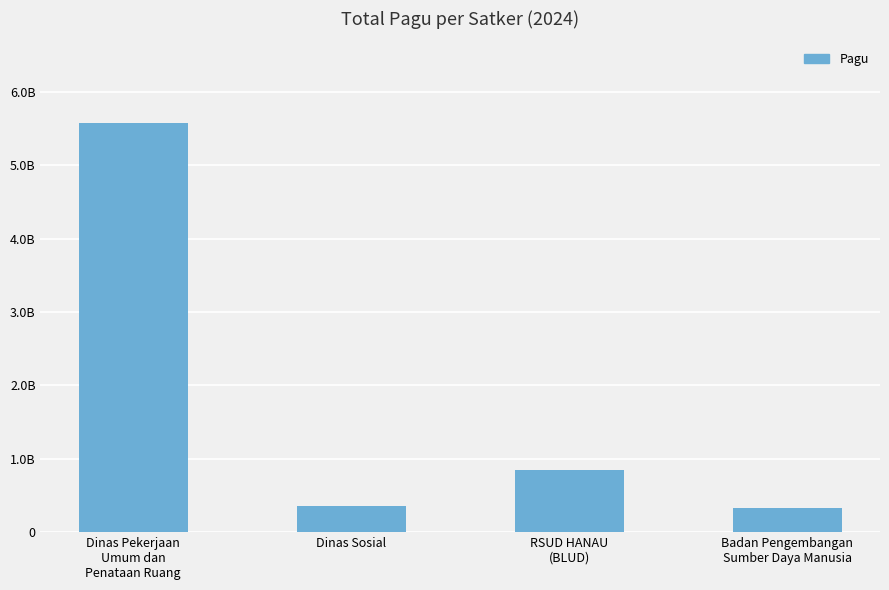

At which label is the value closest to 2953697015?

RSUD HANAU
(BLUD)